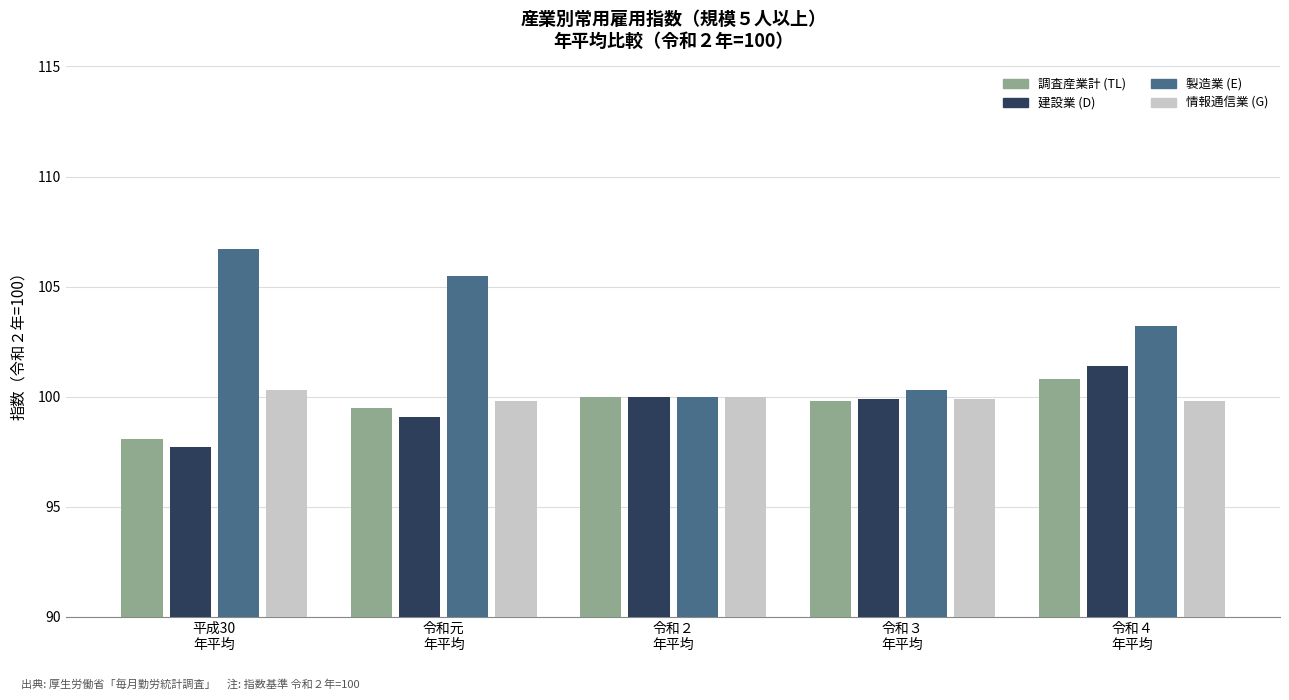

The value of 建設業 (D) at 平成30
年平均 is 97.7. True or false?

True